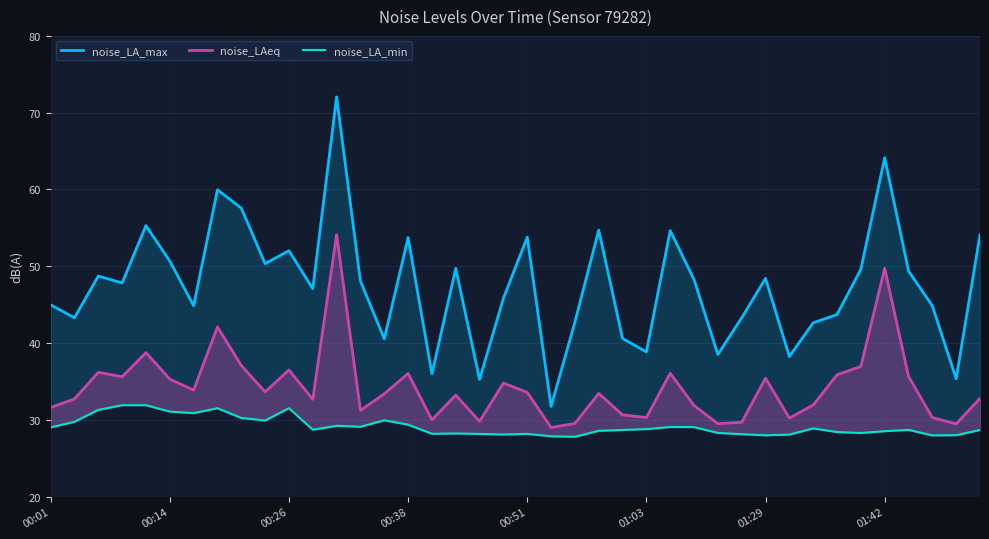

What is the average value of the noise_LAeq series?

34.3